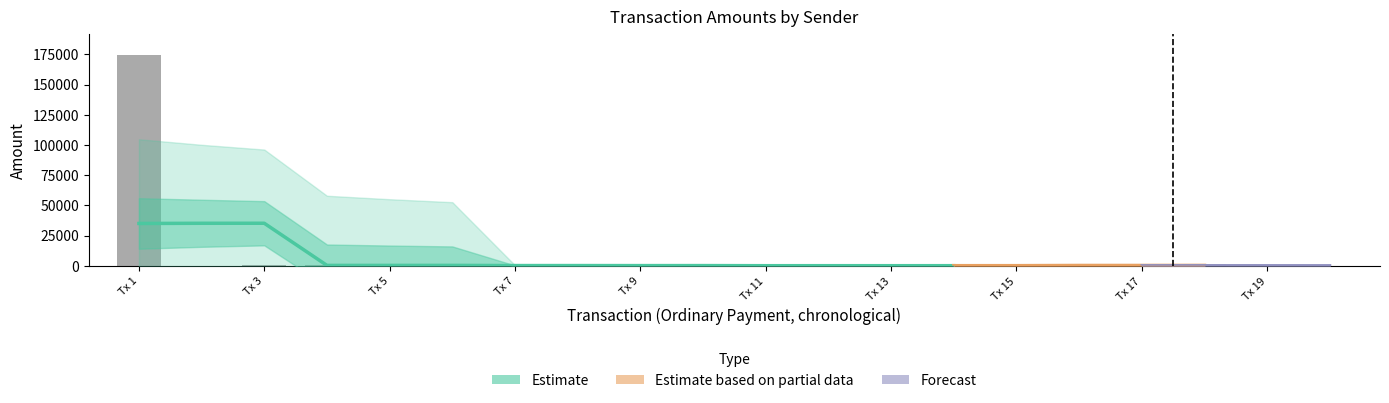

What is the greatest value displayed?

174592.0